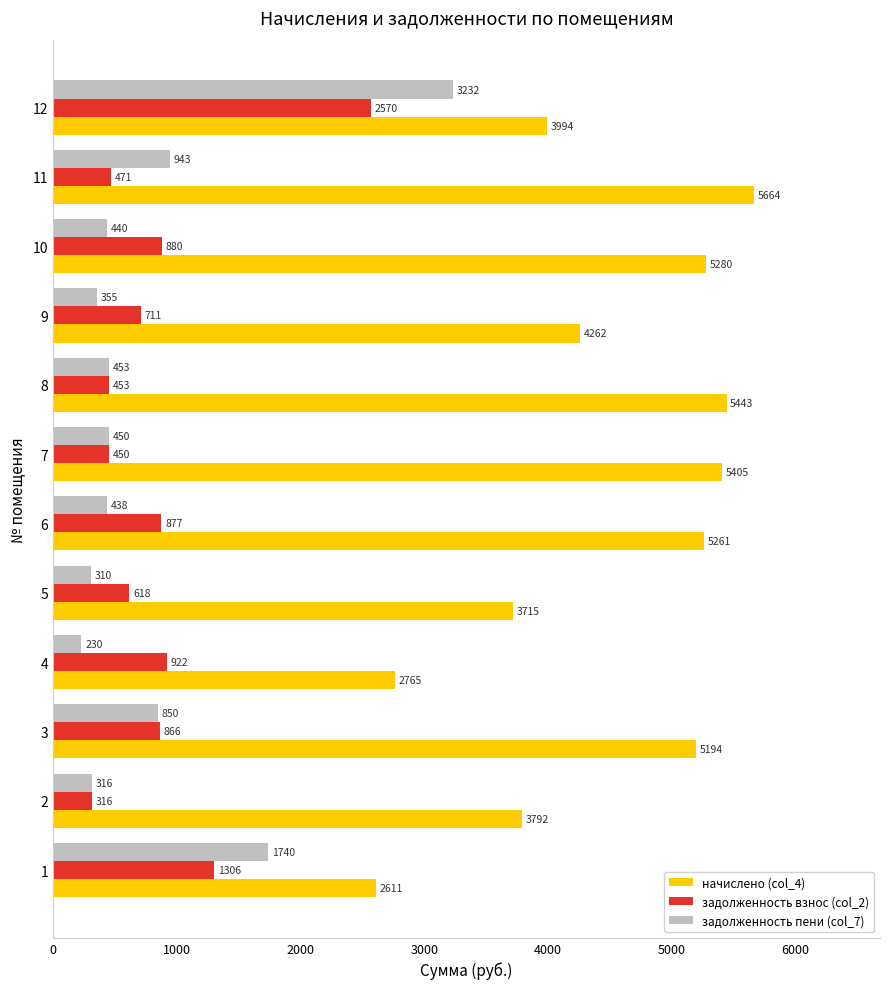

At which label is начислено (col_4) closest to 4137?

9